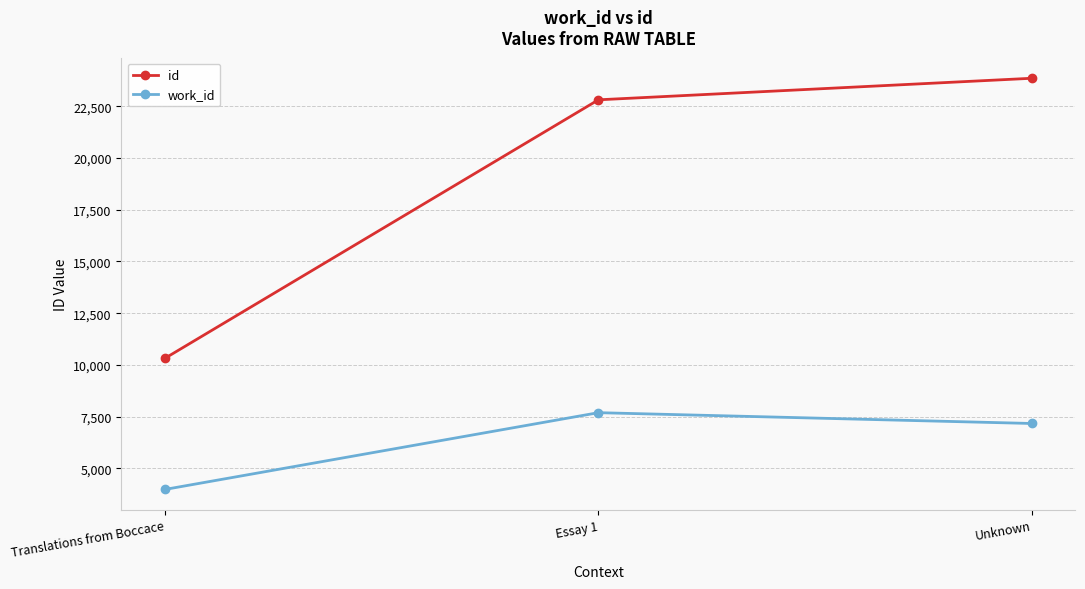

How many distinct data groups are displayed?

2